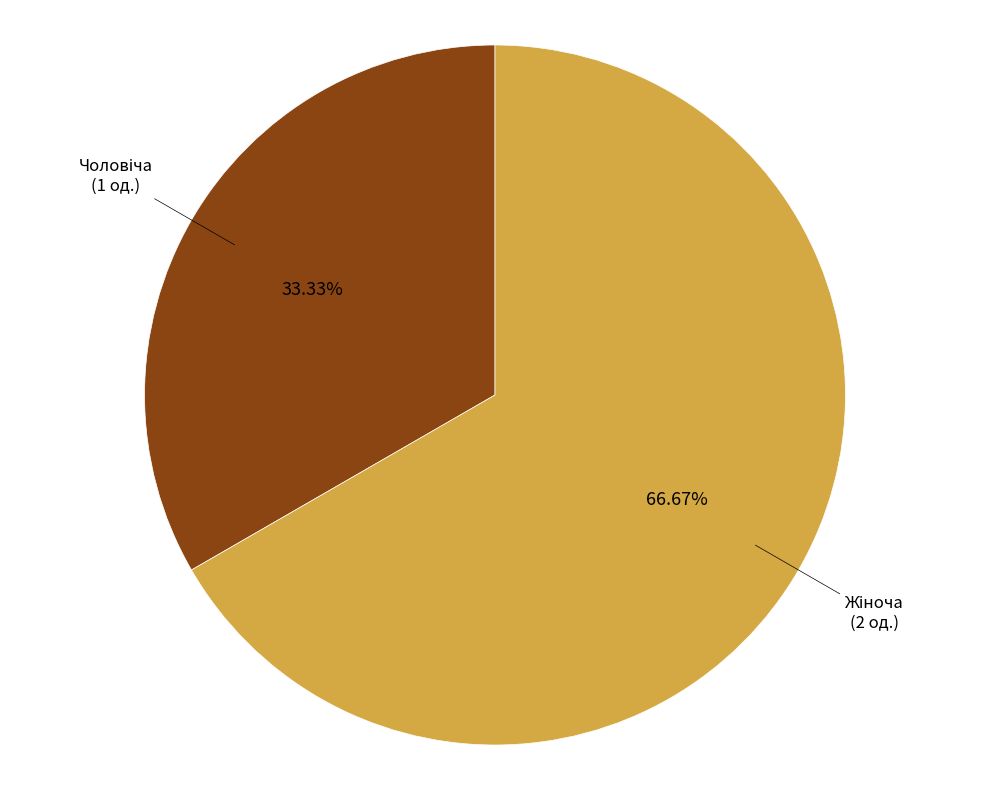

Is there any slice that represents more than half of the pie?

Yes